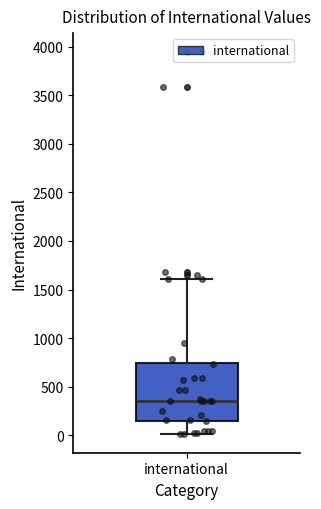

Where is the lower edge of the box for international on the y-axis? The values are not printed on the chart, so give them approximately, as read against the axis.

150